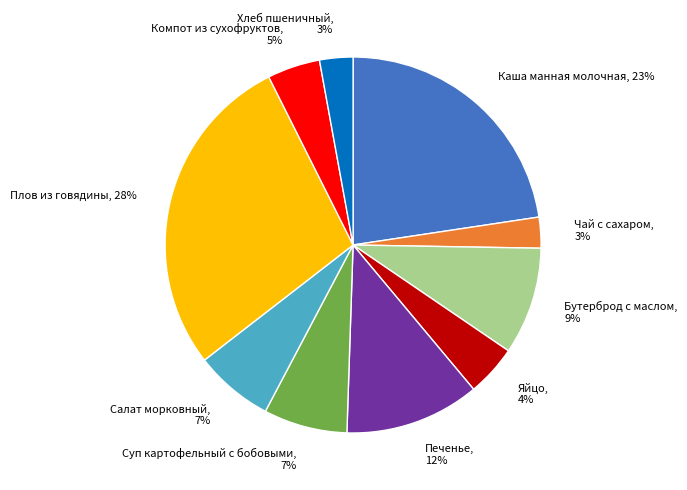

Does any single category account for the majority?

No